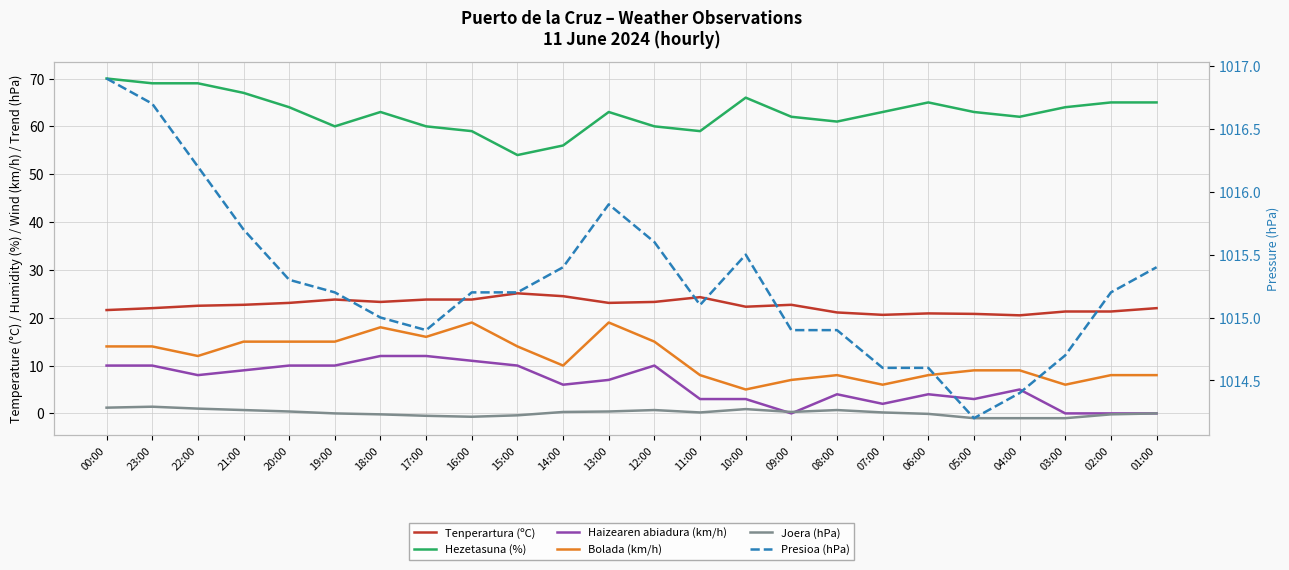

List the labels in order of Presioa (hPa) value, smallest first.

05:00, 04:00, 07:00, 06:00, 03:00, 17:00, 09:00, 08:00, 18:00, 11:00, 19:00, 16:00, 15:00, 02:00, 20:00, 14:00, 01:00, 10:00, 12:00, 21:00, 13:00, 22:00, 23:00, 00:00